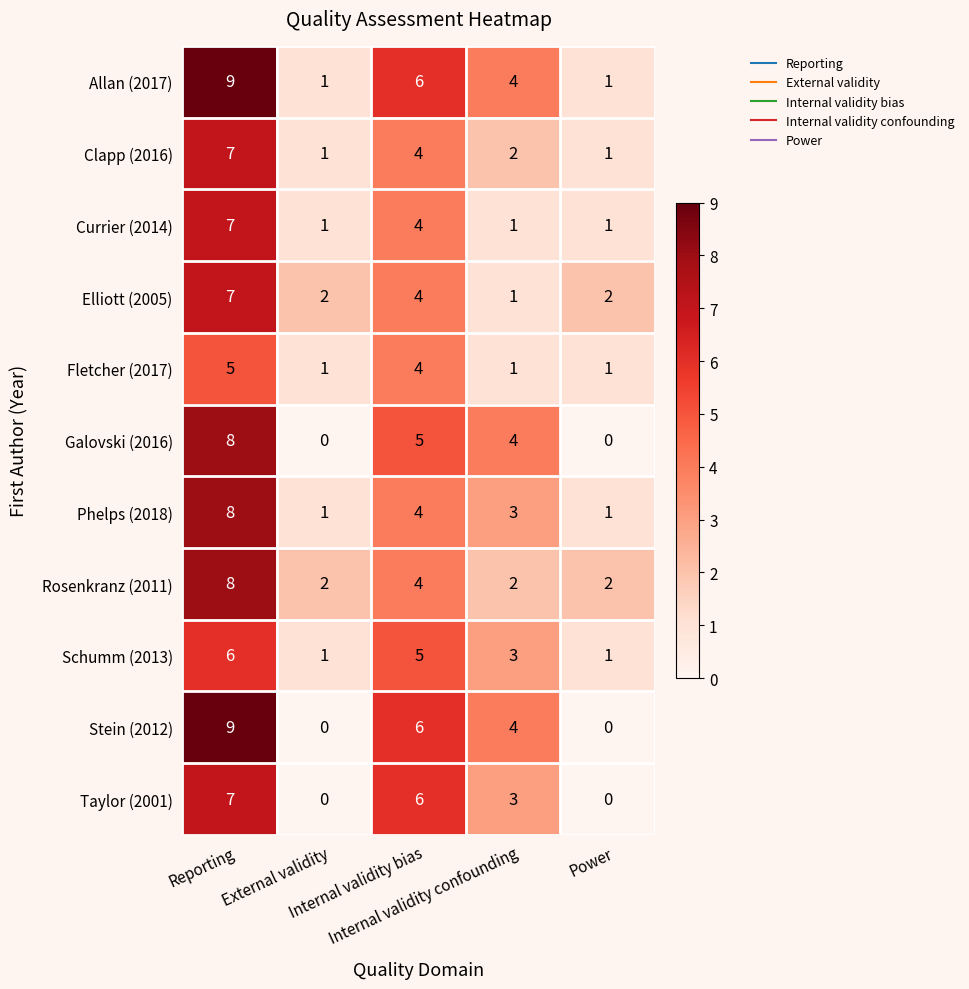

What is the average value of the Taylor (2001) series?

3